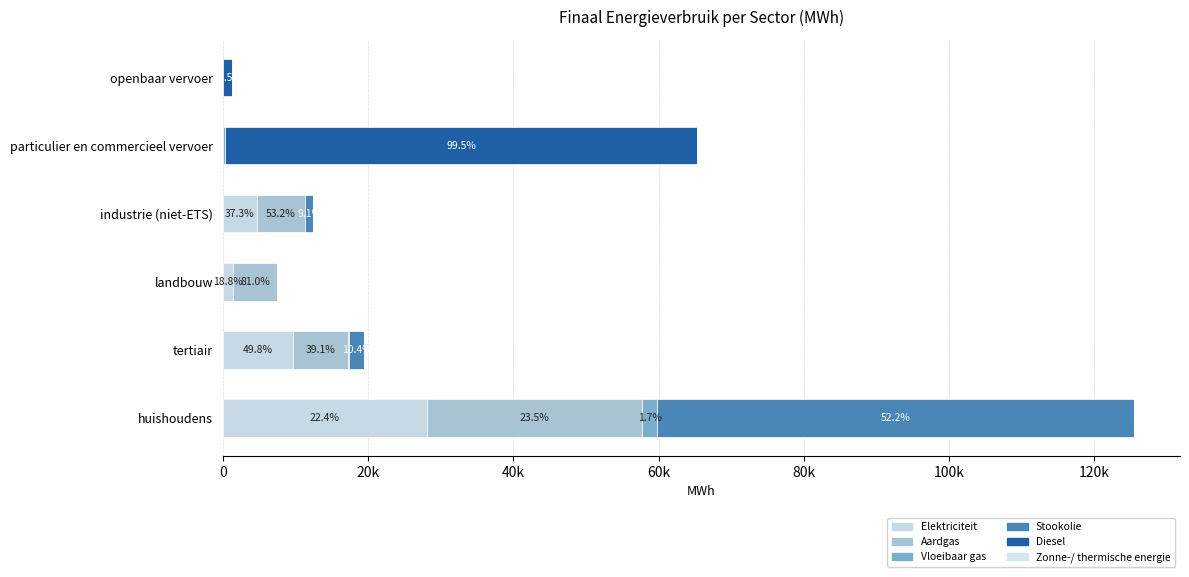

How many series are shown in this chart?

6